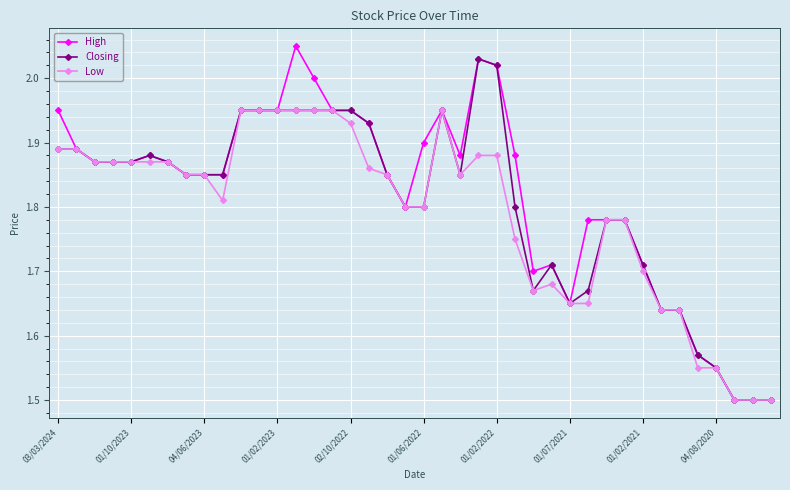

List the series in order of their peak value, highest first.

High, Closing, Low